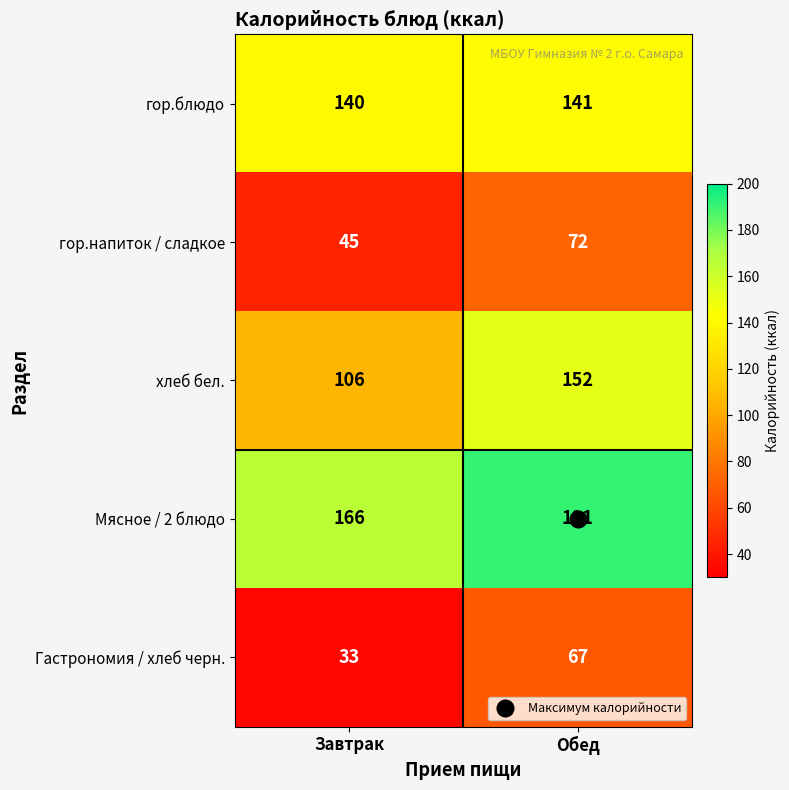

How many distinct data groups are displayed?

5